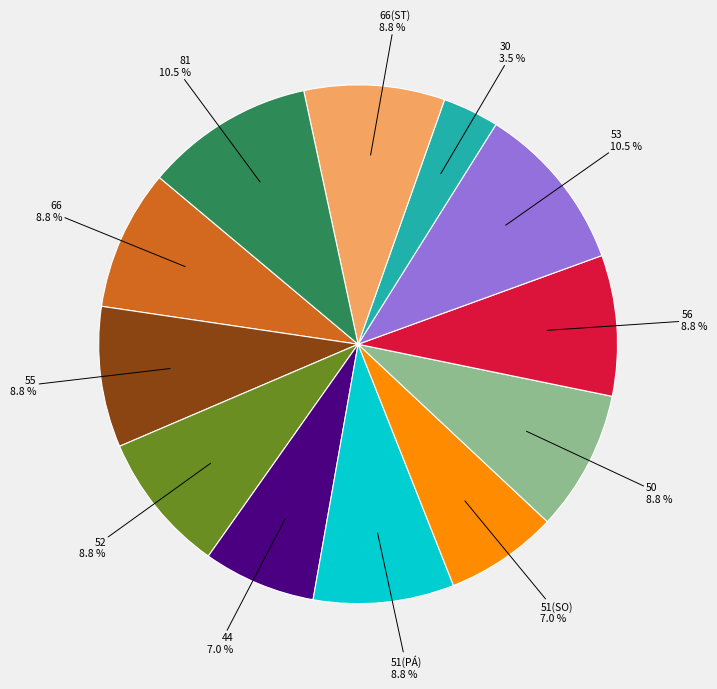

Is there a majority slice in this chart?

No